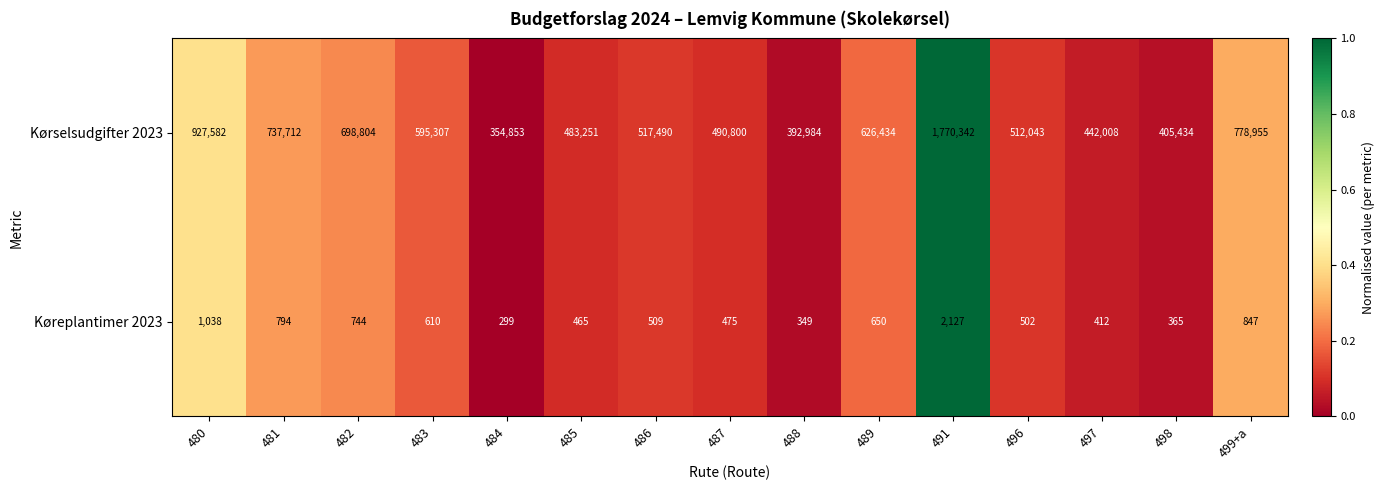

Reading left to right, list all the values displayed in this chart.

Kørselsudgifter 2023: 480=927582	481=737712	482=698804	483=595307	484=354853	485=483251	486=517490	487=490800	488=392984	489=626434	491=1770342	496=512043	497=442008	498=405434	499+a=778955
Køreplantimer 2023: 480=1038	481=794	482=744	483=610	484=299	485=465	486=509	487=475	488=349	489=650	491=2127	496=502	497=412	498=365	499+a=847